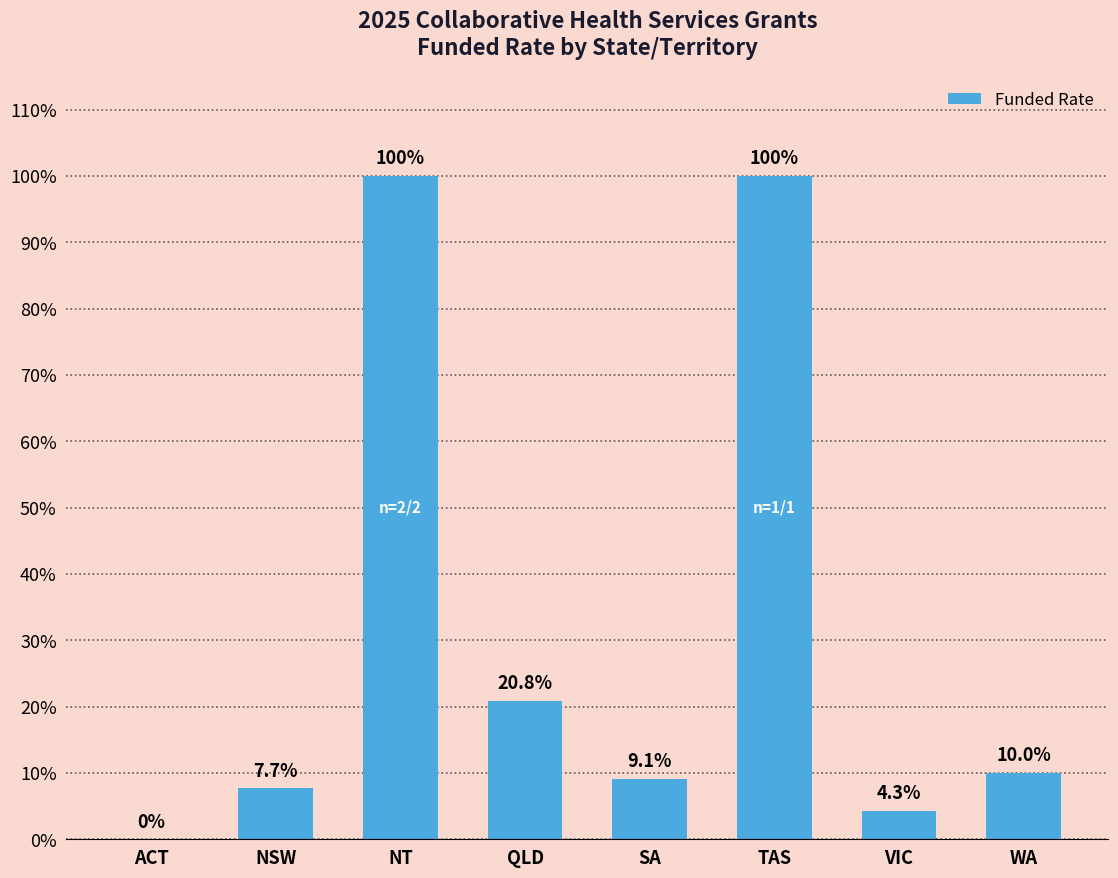

What is the difference between the values at VIC and WA?

5.7